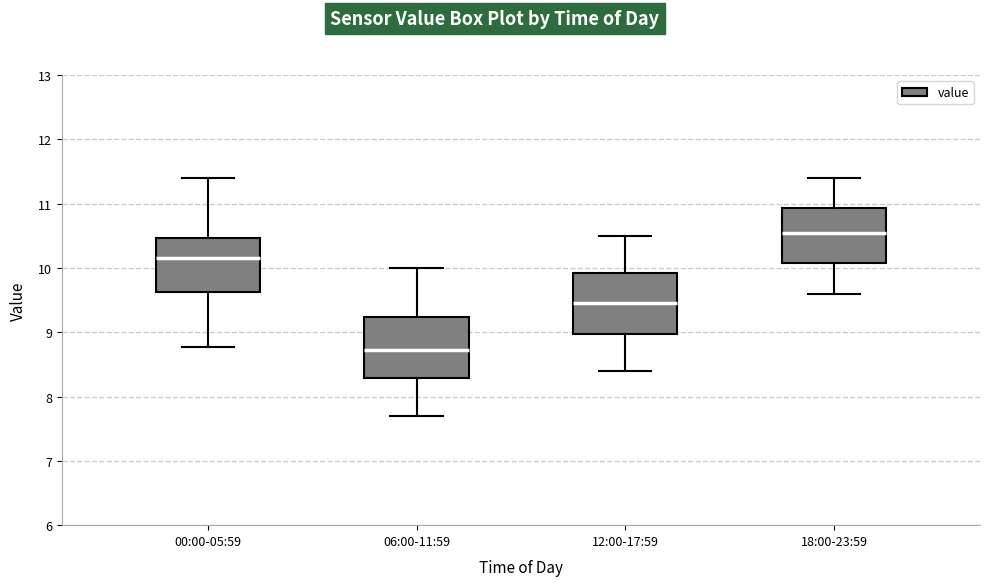

Reading left to right, transcribe this box plot: for each box, give where its median line is, the range the box spans, and where its two whiskers end, as read against the y-axis. The values are not printed on the chart, so give them approximately, as read against the axis.

00:00-05:59: median 10.2, box 9.6 to 10.5, whiskers 8.8 to 11.4
06:00-11:59: median 8.7, box 8.3 to 9.2, whiskers 7.7 to 10.0
12:00-17:59: median 9.5, box 9.0 to 9.9, whiskers 8.4 to 10.5
18:00-23:59: median 10.6, box 10.1 to 10.9, whiskers 9.6 to 11.4